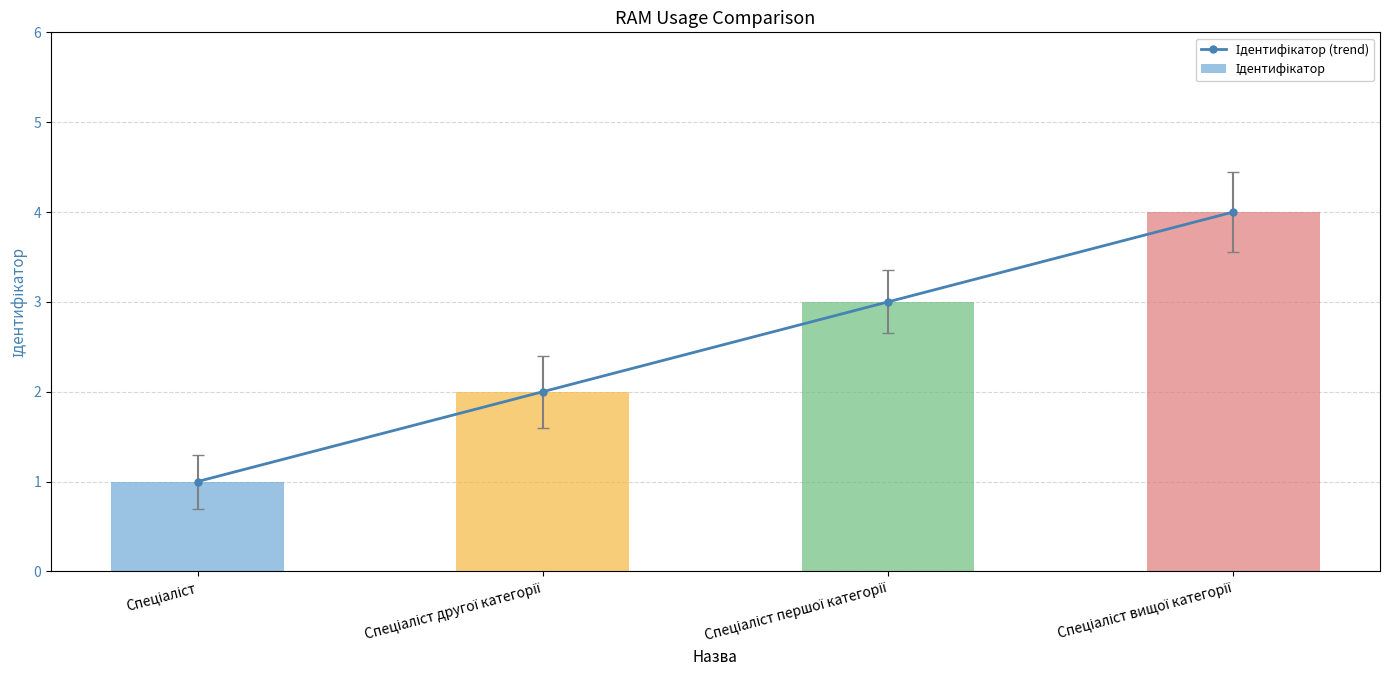

Reading left to right, list all the values displayed in this chart.

Ідентифікатор (trend): Спеціаліст=1	Спеціаліст другої категорії=2	Спеціаліст першої категорії=3	Спеціаліст вищої категорії=4
Ідентифікатор: Спеціаліст=1	Спеціаліст другої категорії=2	Спеціаліст першої категорії=3	Спеціаліст вищої категорії=4